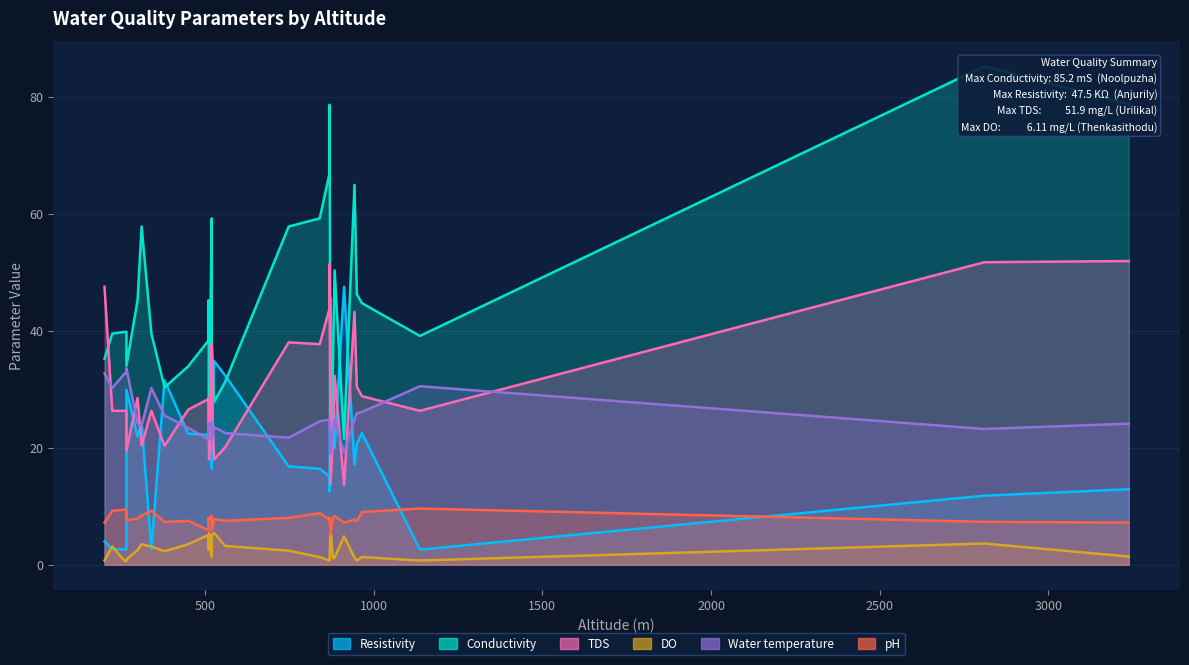

Which category has the highest value across all series?

2810